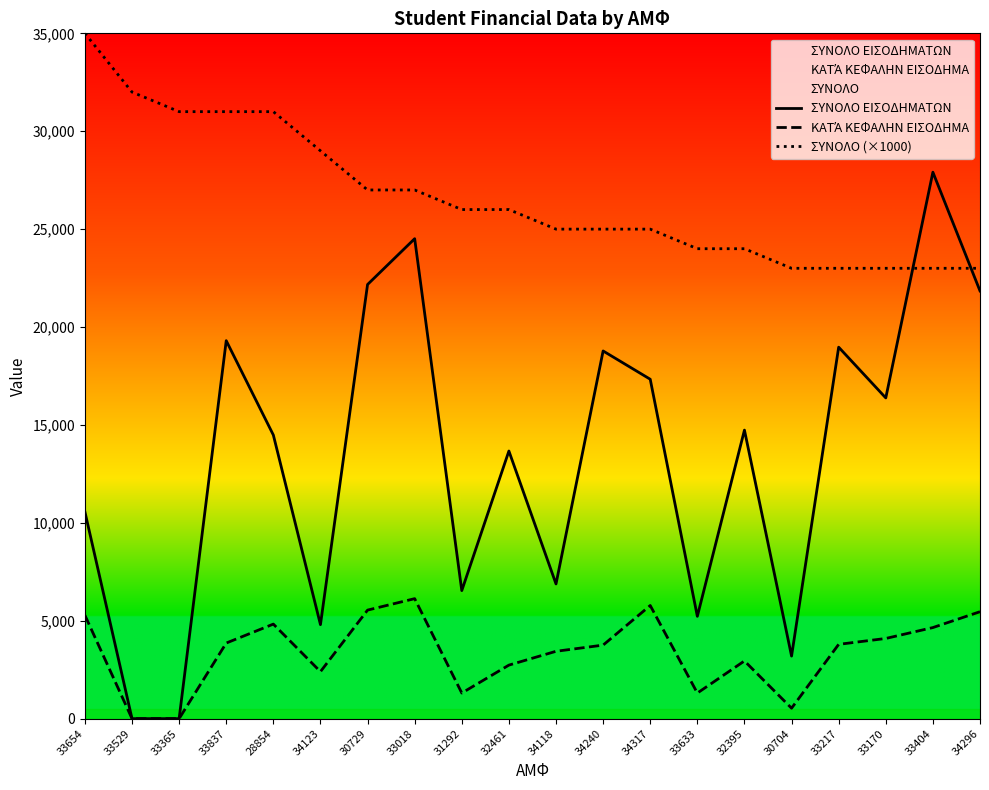

Reading right to left, what are all the values shown in this chart?

ΣΥΝΟΛΟ ΕΙΣΟΔΗΜΑΤΩΝ: 21844.9	27908.3	16380.0	18971.6	3195.0	14736.0	5226.0	17333.8	18778.0	6879.3	13667.7	6539.0	24512.0	22173.0	4800.0	14485.0	19303.2	0.0	0.0	10564.6
ΚΑΤΆ ΚΕΦΑΛΗΝ ΕΙΣΟΔΗΜΑ: 5461.2	4651.4	4095.0	3794.3	532.5	2947.2	1306.5	5777.9	3755.6	3439.6	2733.5	1307.8	6128.0	5543.2	2400.0	4828.3	3860.6	0.0	0.0	5282.3
ΣΥΝΟΛΟ (×1000): 23000.0	23000.0	23000.0	23000.0	23000.0	24000.0	24000.0	25000.0	25000.0	25000.0	26000.0	26000.0	27000.0	27000.0	29000.0	31000.0	31000.0	31000.0	32000.0	35000.0